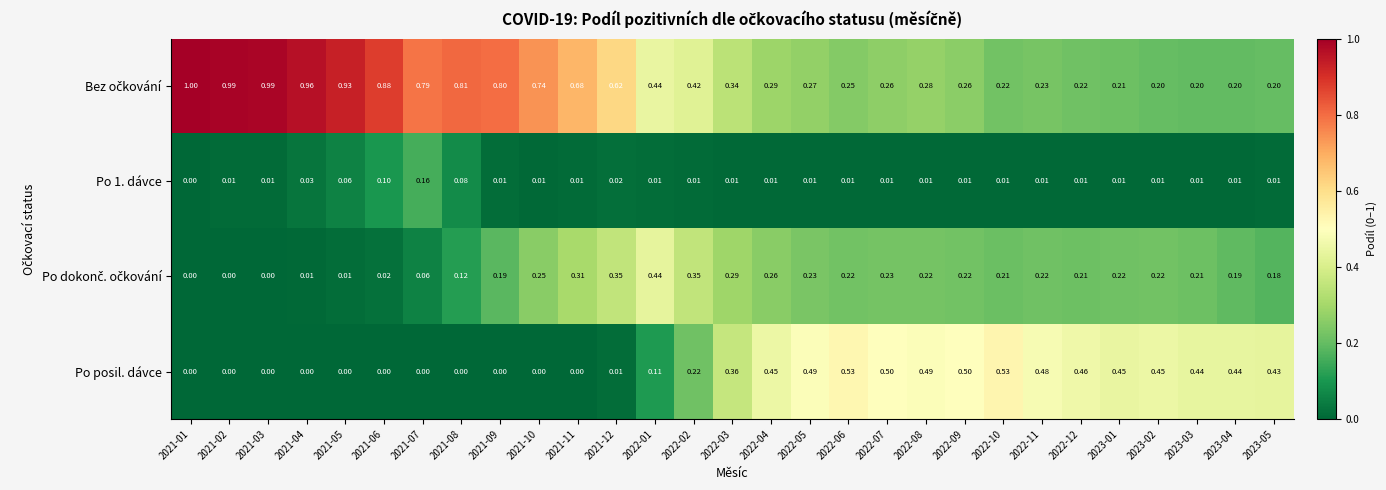

Between 2022-02 and 2023-01, which series saw the biggest shift?

Po posil. dávce